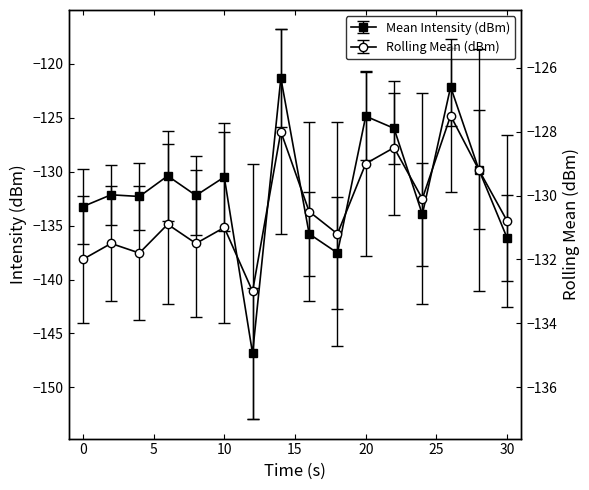

What is the value of the 14th point from the left?

-122.1